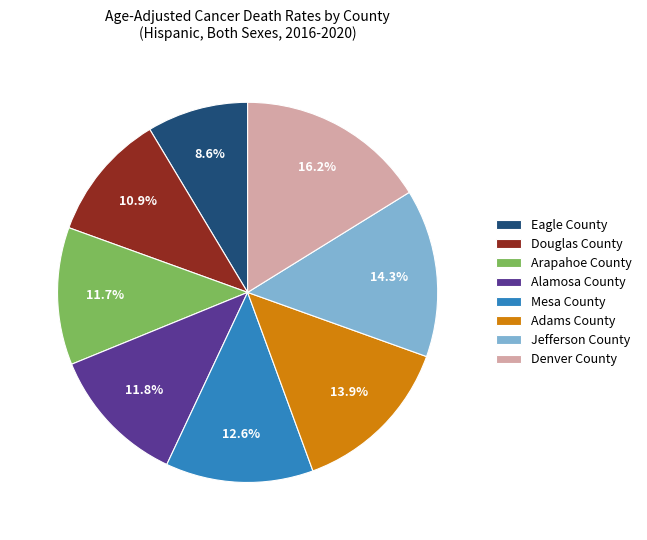

What percentage do Jefferson County and Arapahoe County together represent?

26.0%